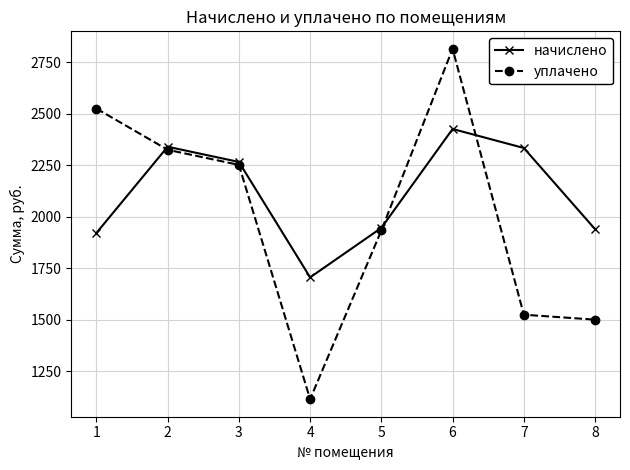

How many values in the начислено series exceed 2265?

4